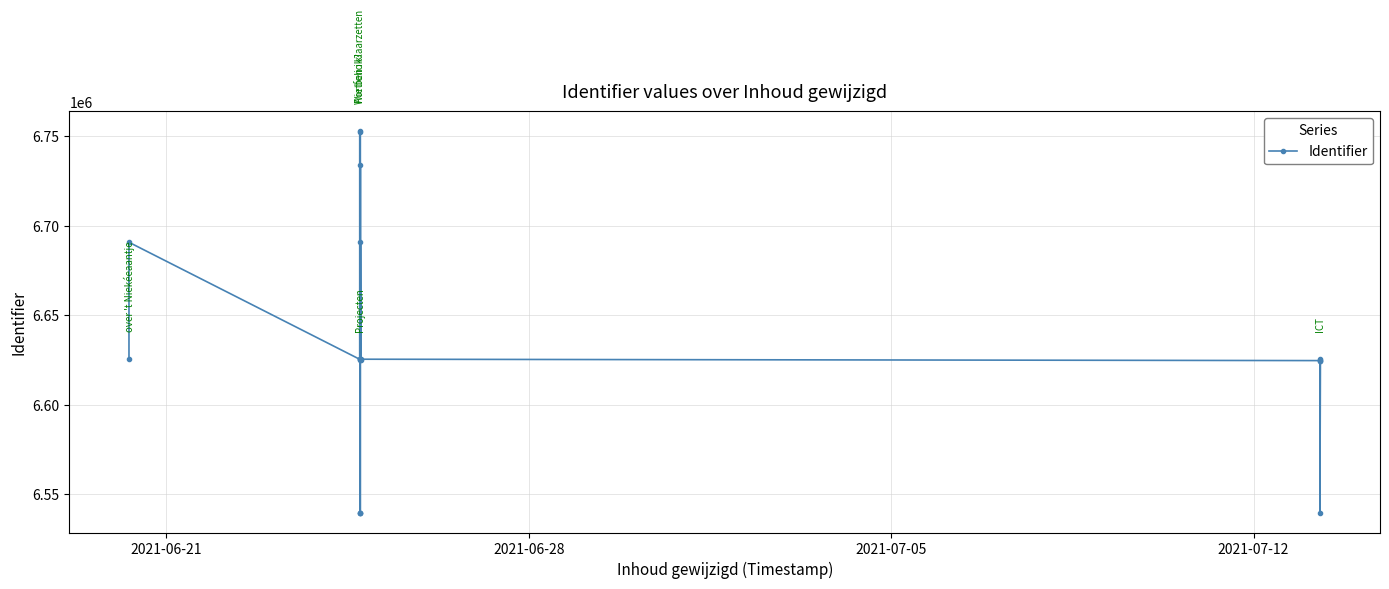

How many values exceed 6625354?

9